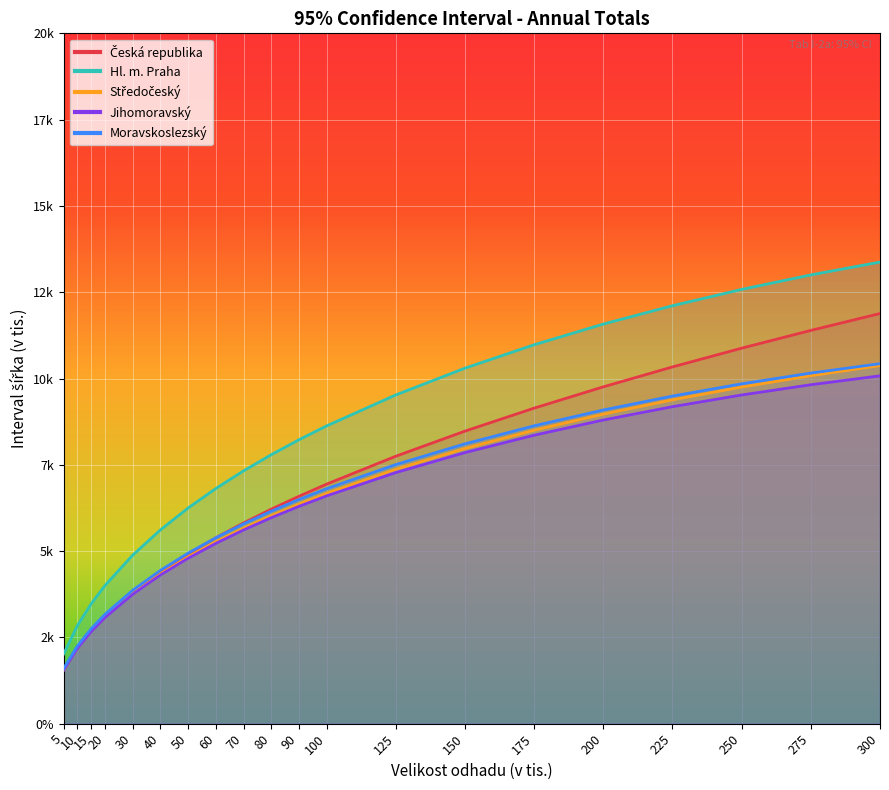

True or false: Česká republika and Středočeský cross at least once.

False